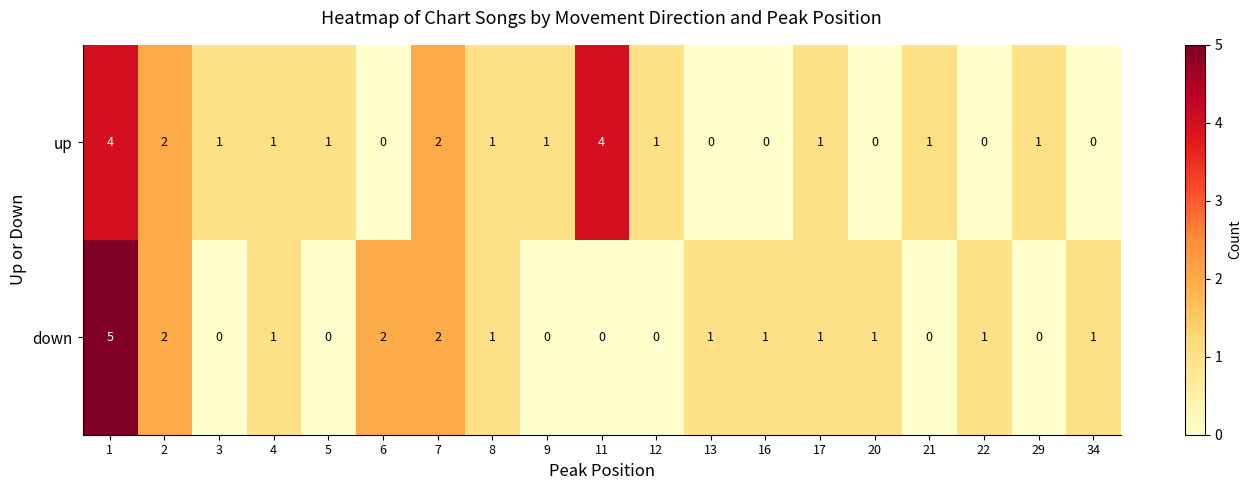

Rank the series at 9 from lowest to highest value.

down, up